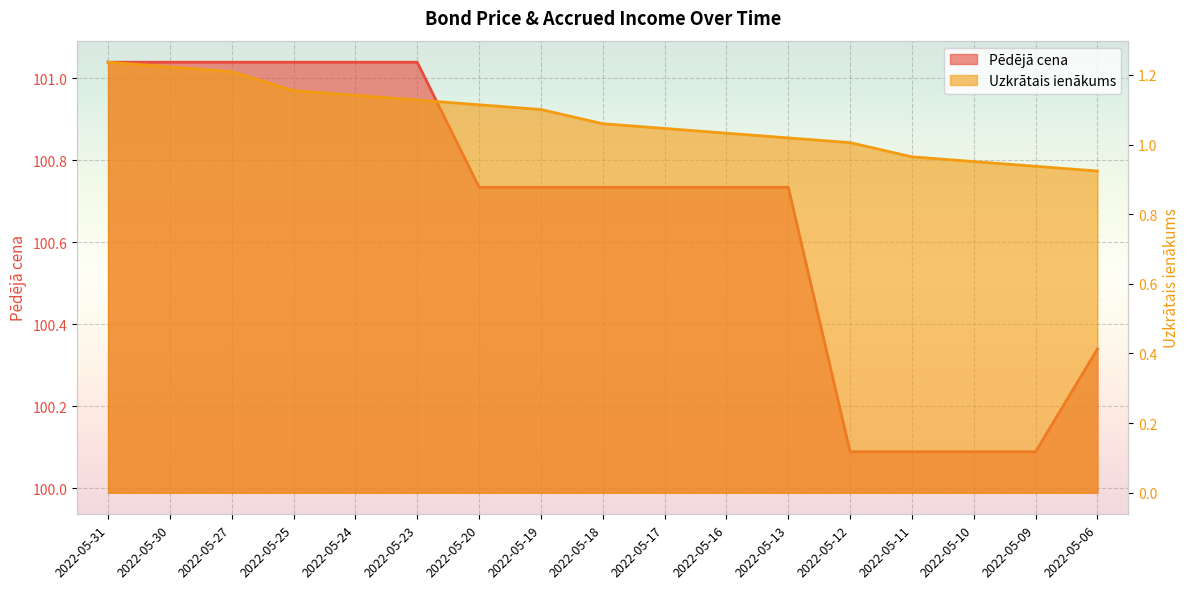

At how many categories does at least one series exceed 21?

17